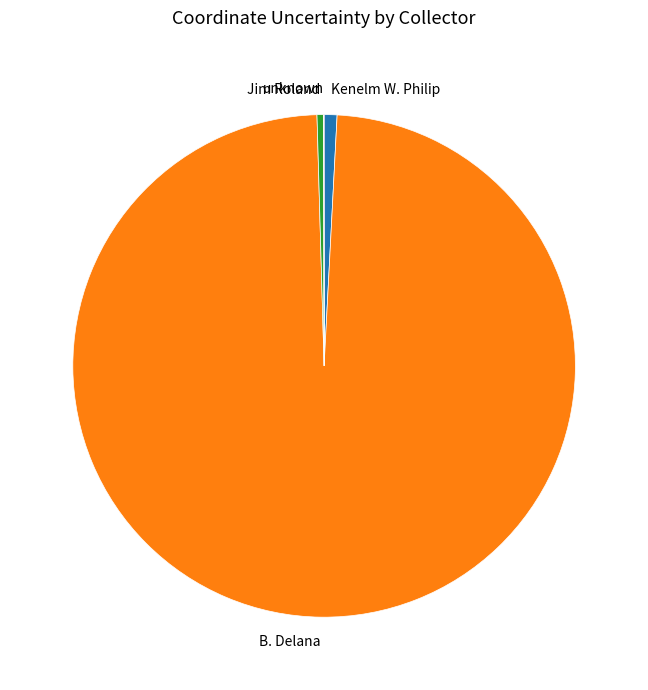

Combined, do Jim Roland and Kenelm W. Philip account for over 50%?

No